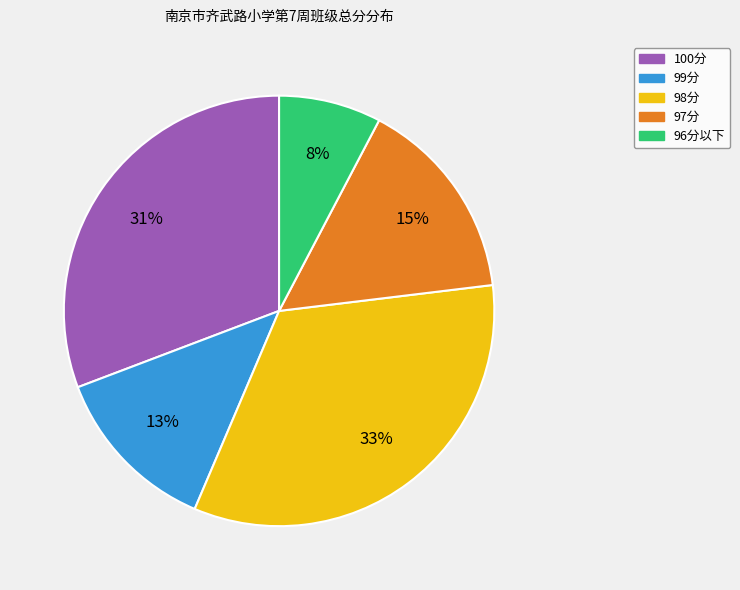

To the nearest percent, what is the average slice percentage?

20%